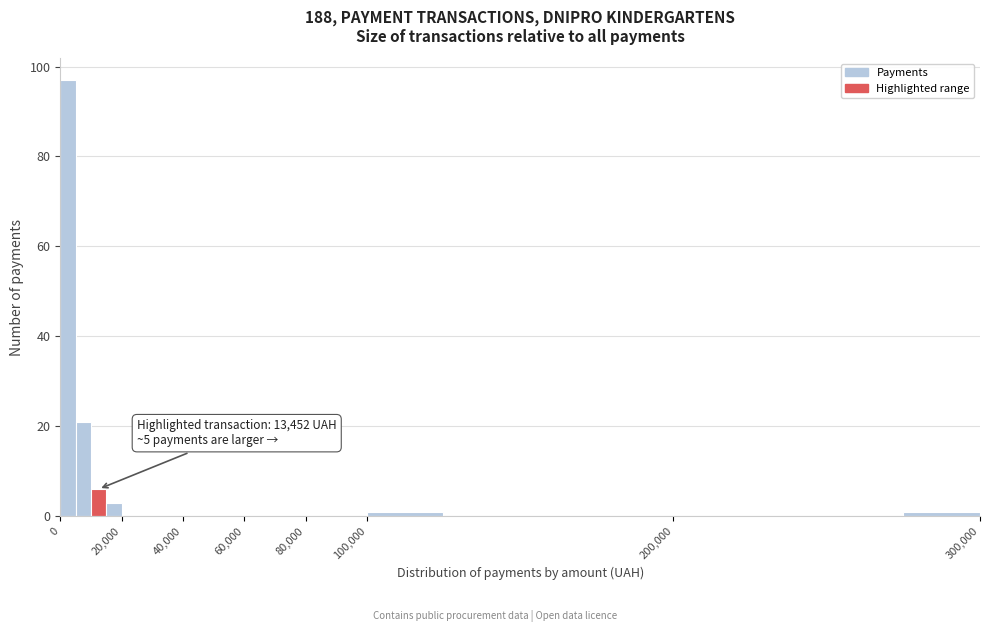

Read against the x-axis, roughly where is the centre of the tallest bar?

2000